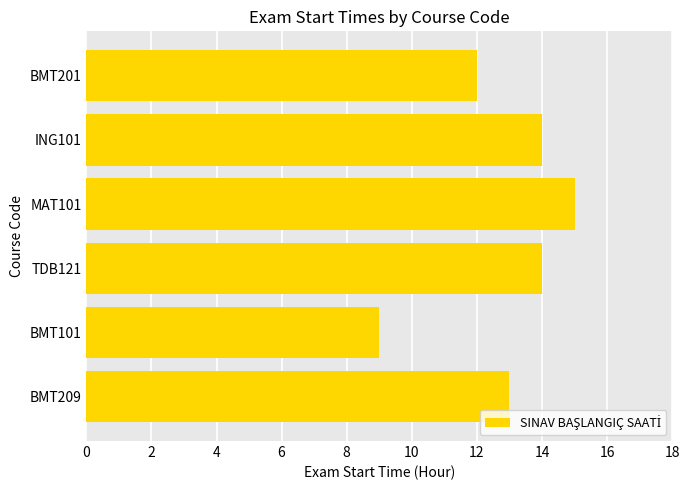

The value at MAT101 is 15. True or false?

True